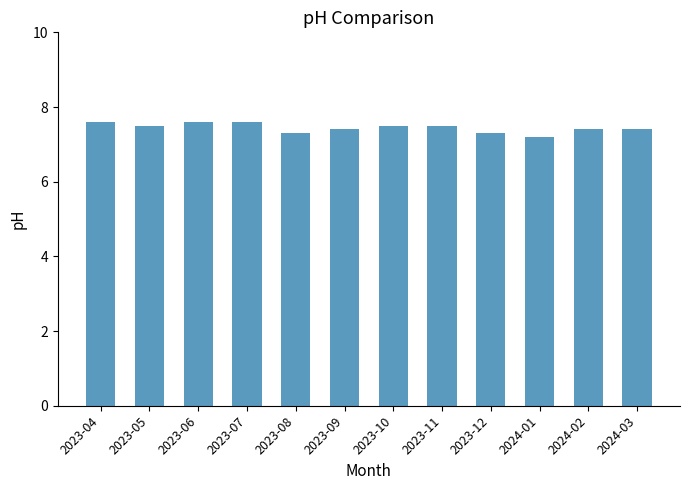

What is the change in value from 2023-08 to 2023-11?

+0.2